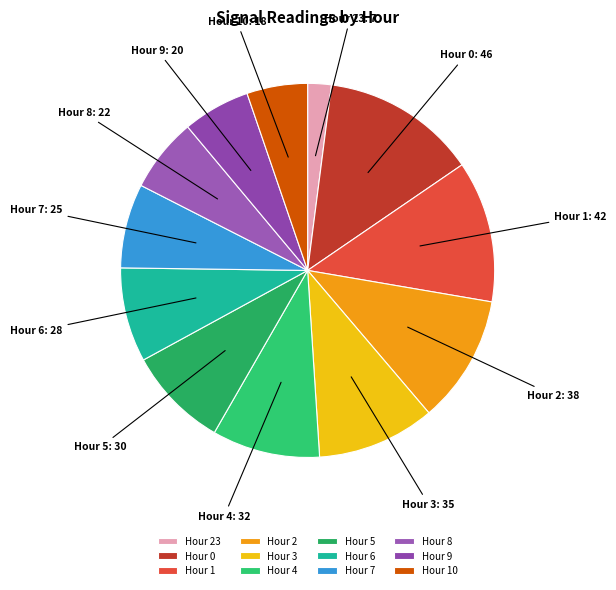

The Hour 9 slice represents 17% of the pie. True or false?

False